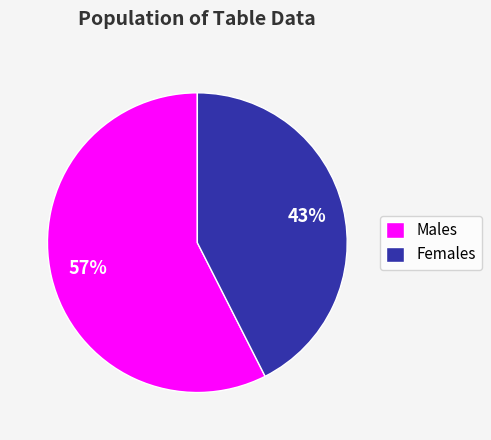

To the nearest percent, what is the combined percentage of Females and Males?

100%